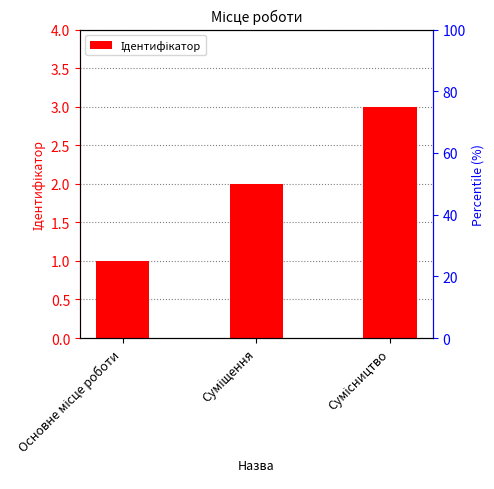

What is the change in value from Основне місце роботи to Сумісництво?

+2